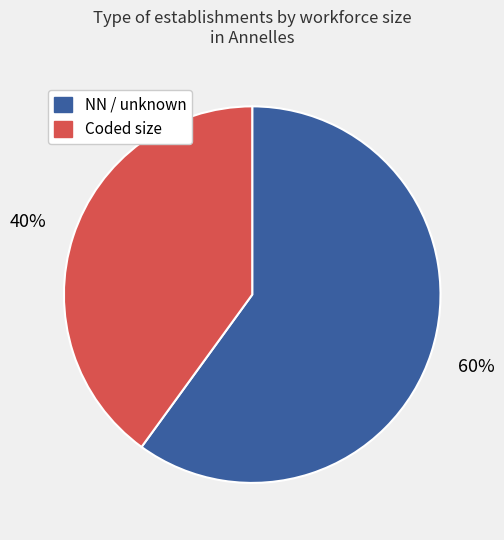

To the nearest percent, what is the average slice percentage?

50%